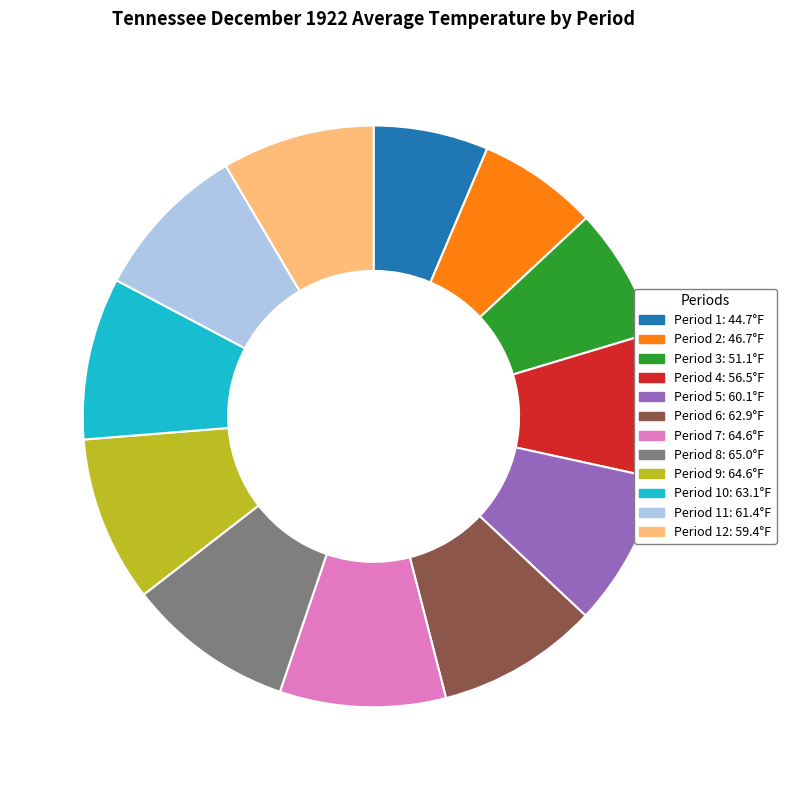

Does any single category account for the majority?

No